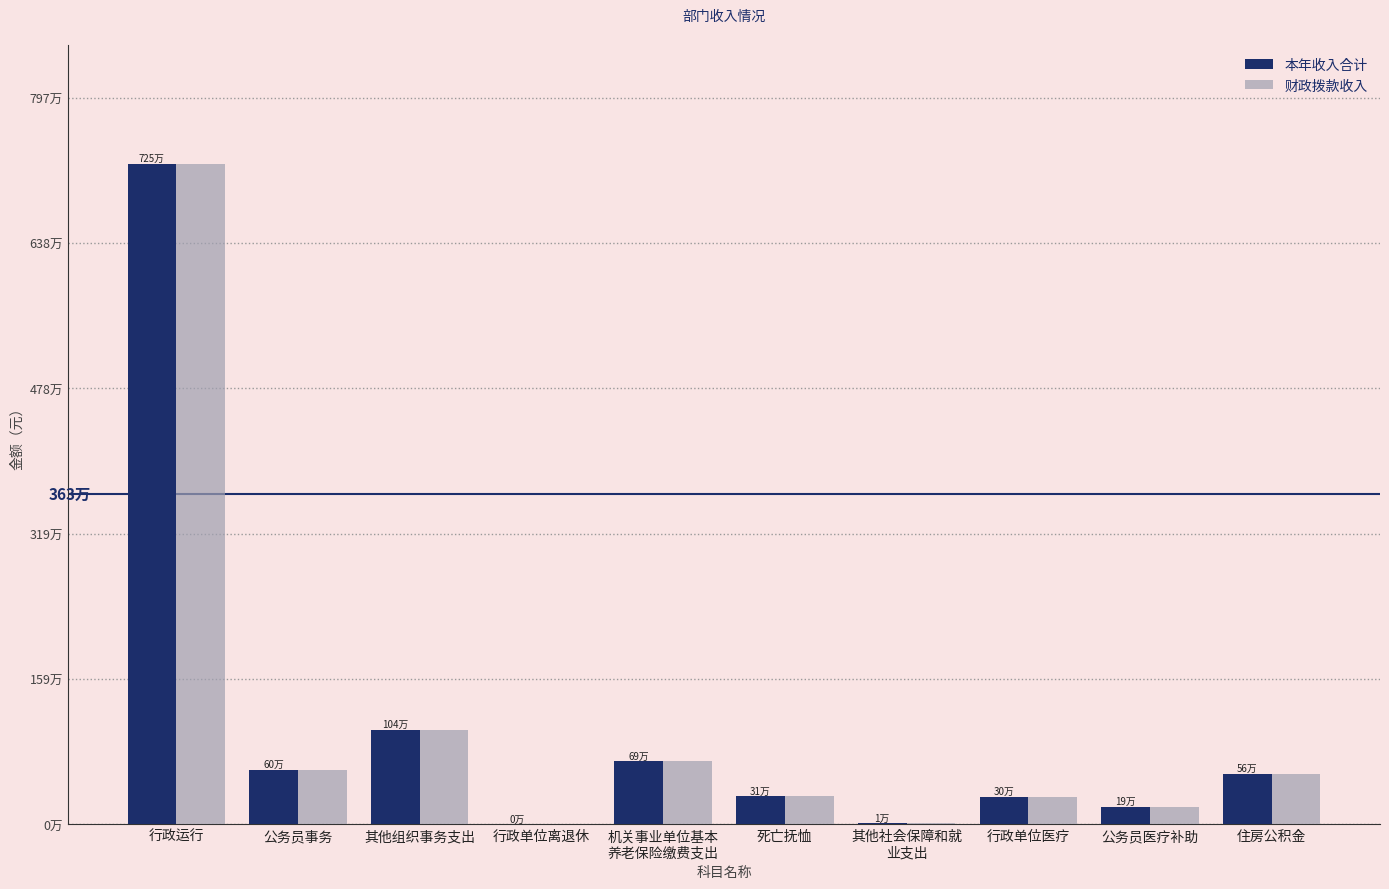

What position from the right is 行政单位离退休?

7